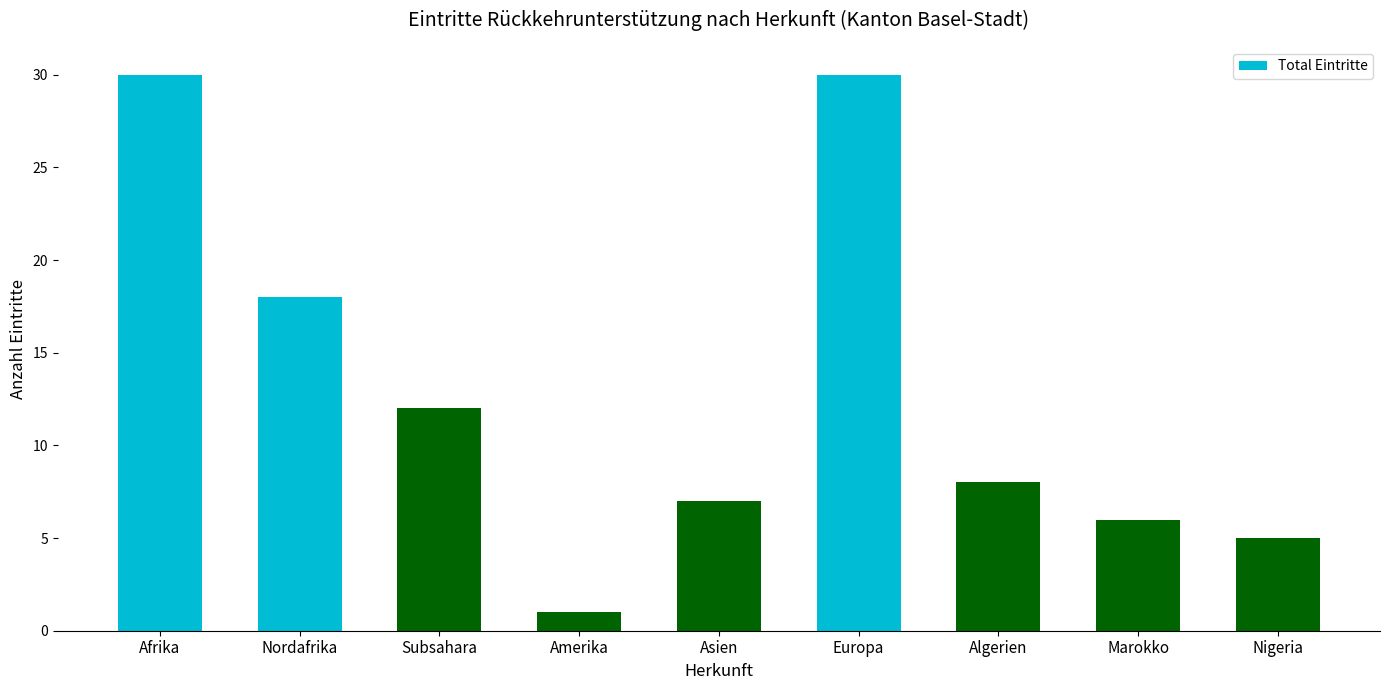

True or false: the data shows 1 at Amerika.

True